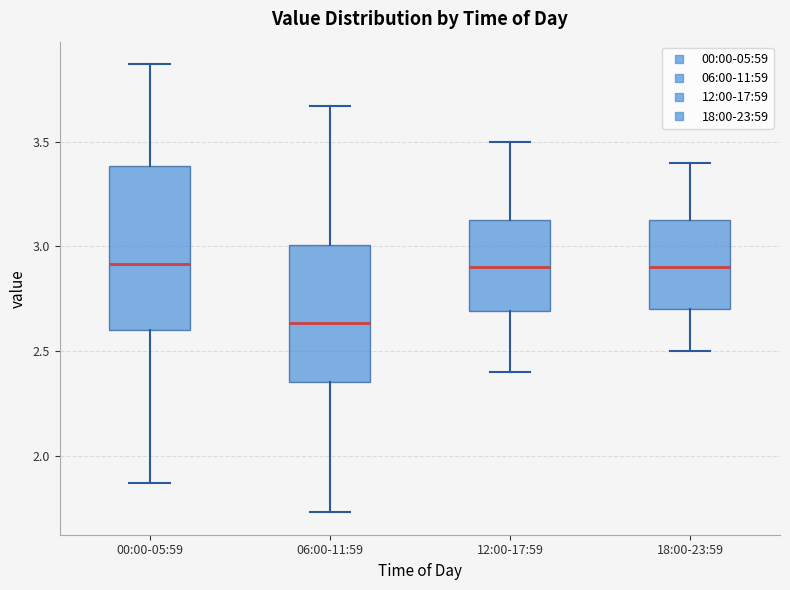

Where is the lower edge of the box for 12:00-17:59 on the y-axis? The values are not printed on the chart, so give them approximately, as read against the axis.

2.70